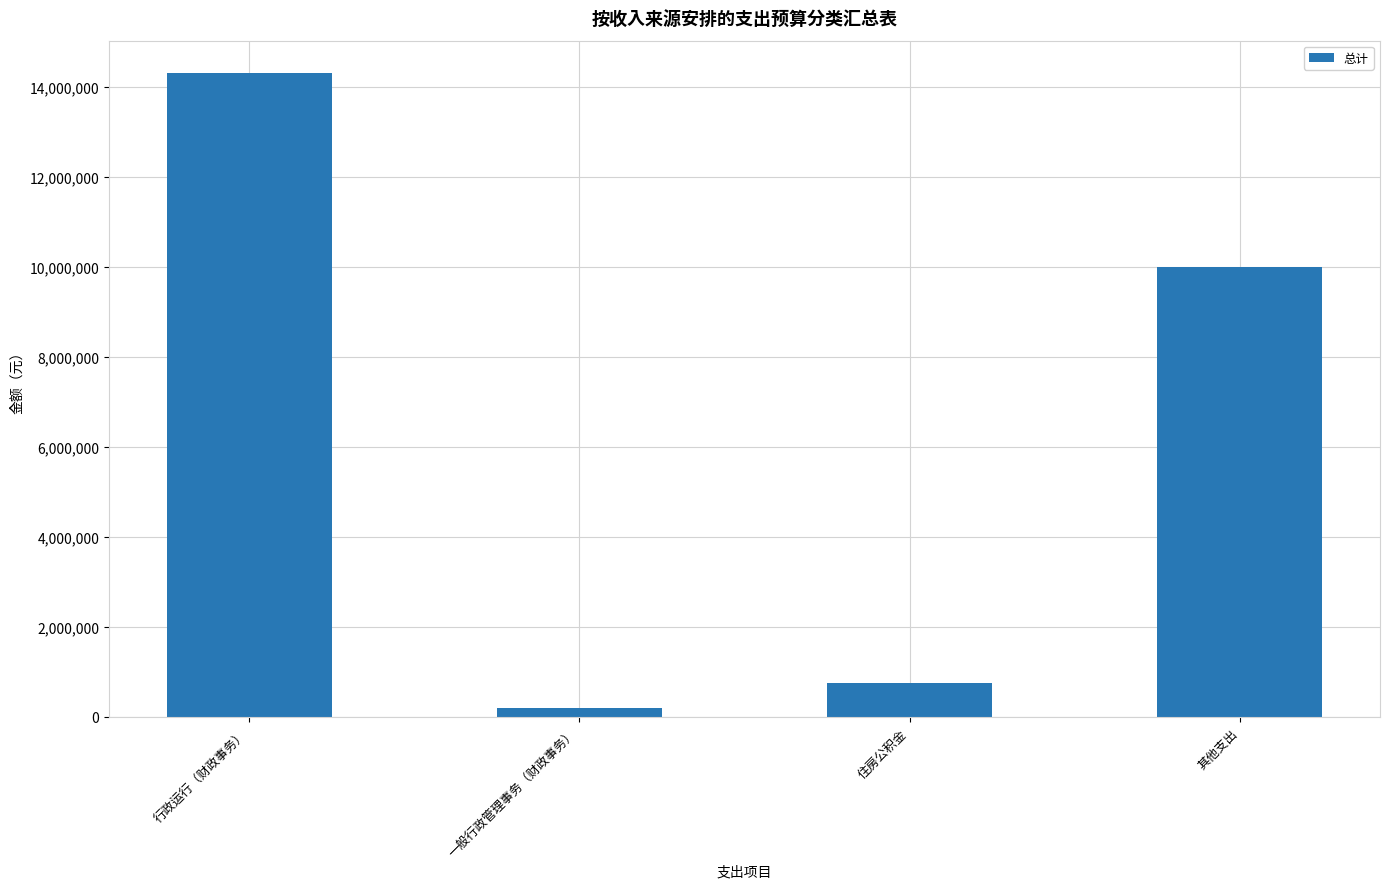

Approximately how many times larger is the value at 行政运行（财政事务） compared to 住房公积金?

19.1